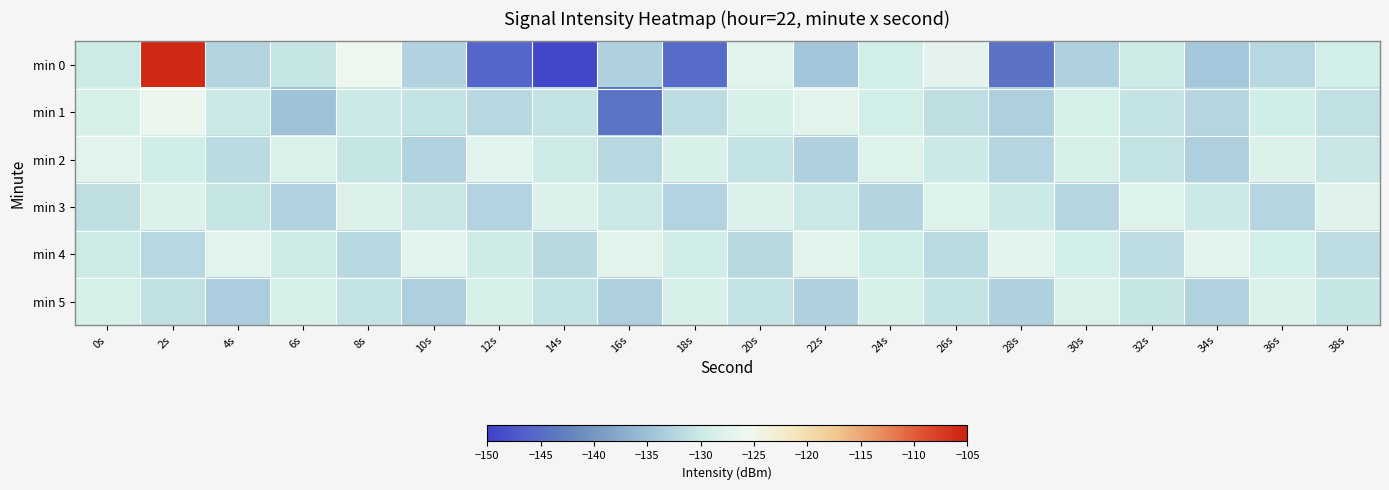

Rank the series at 8s from lowest to highest value.

min 4, min 5, min 2, min 1, min 3, min 0